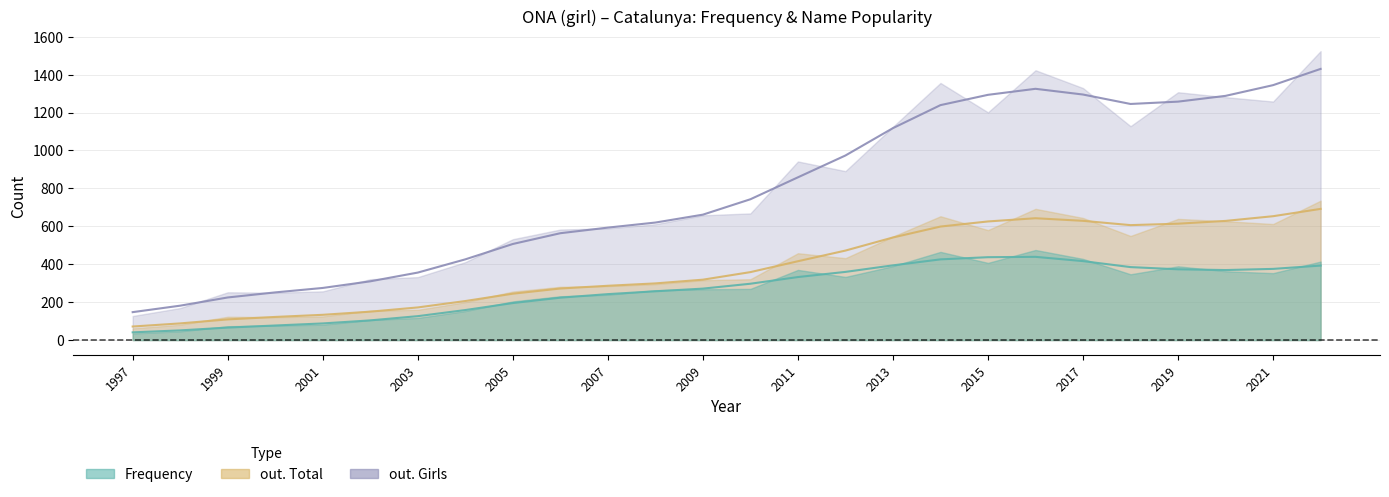

At which category does the chart reach its peak across all series?

2022